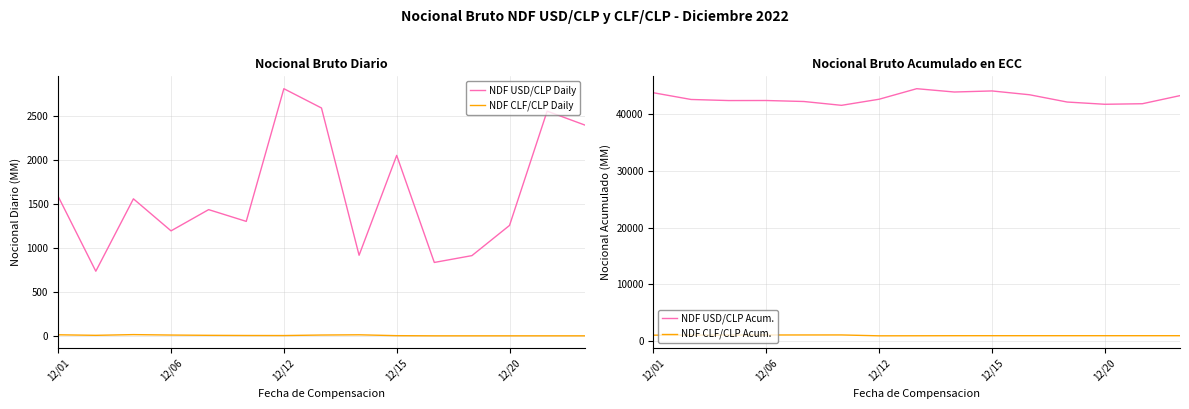

What is the total value across all series at 11?

43974.5